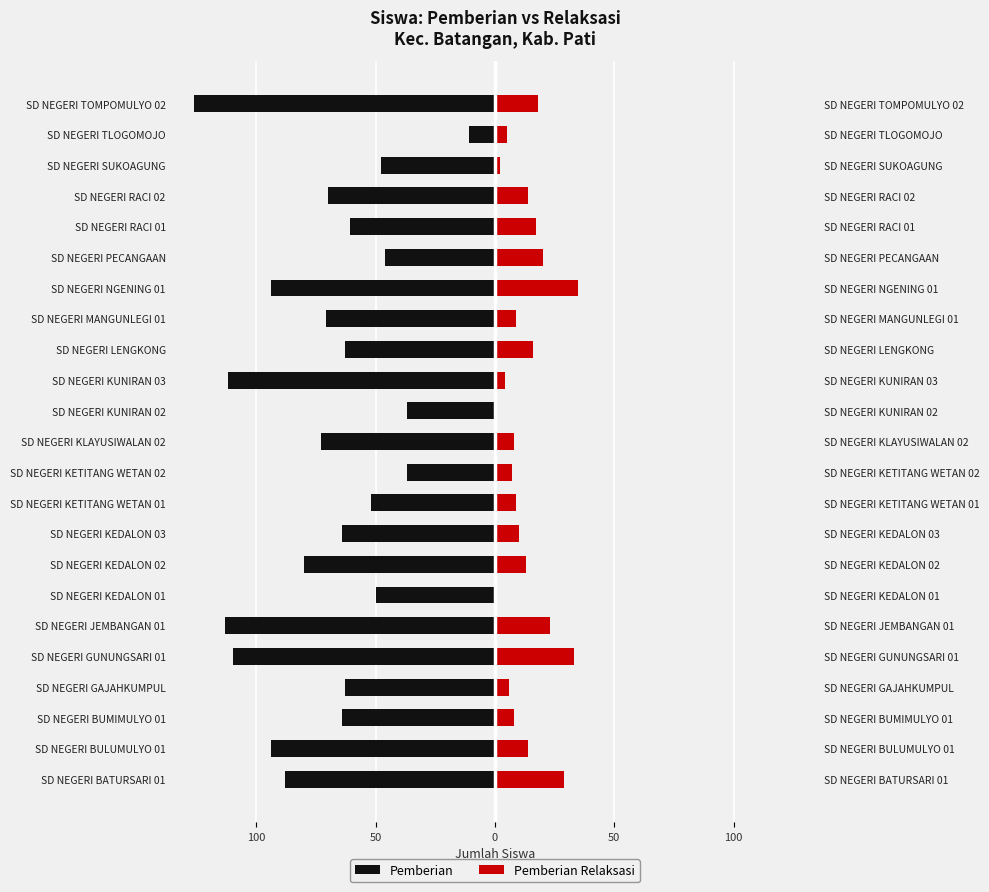

The Pemberian Relaksasi series shows 31 at SD NEGERI TOMPOMULYO 02. True or false?

False